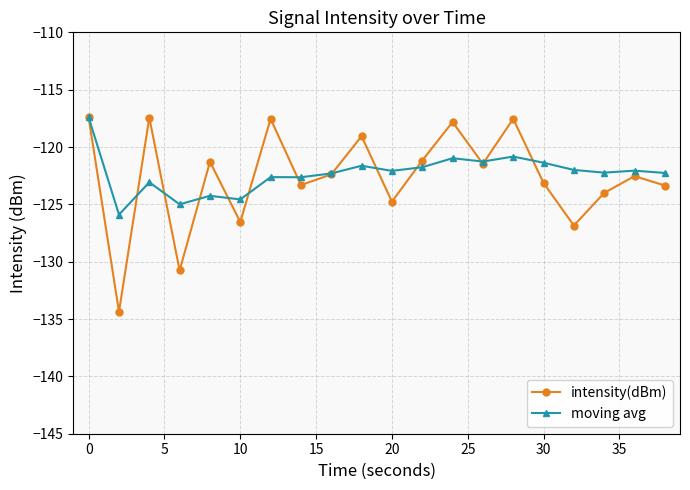

Which series has the largest range (max minus min)?

intensity(dBm)